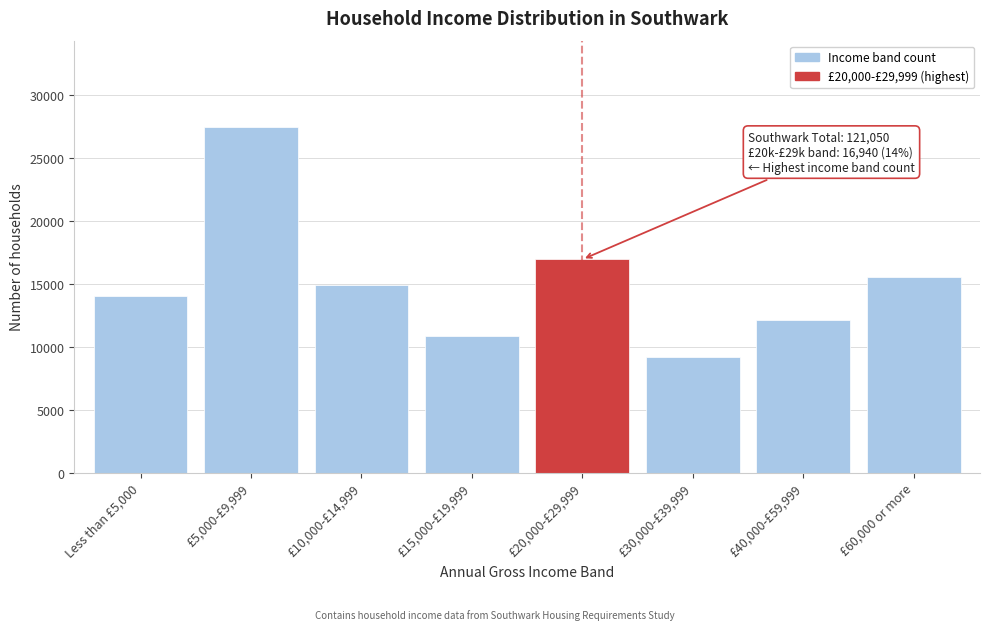

Reading left to right, transcribe all the data shown in this chart.

14040	27460	14930	10870	16940	9190	12090	15530